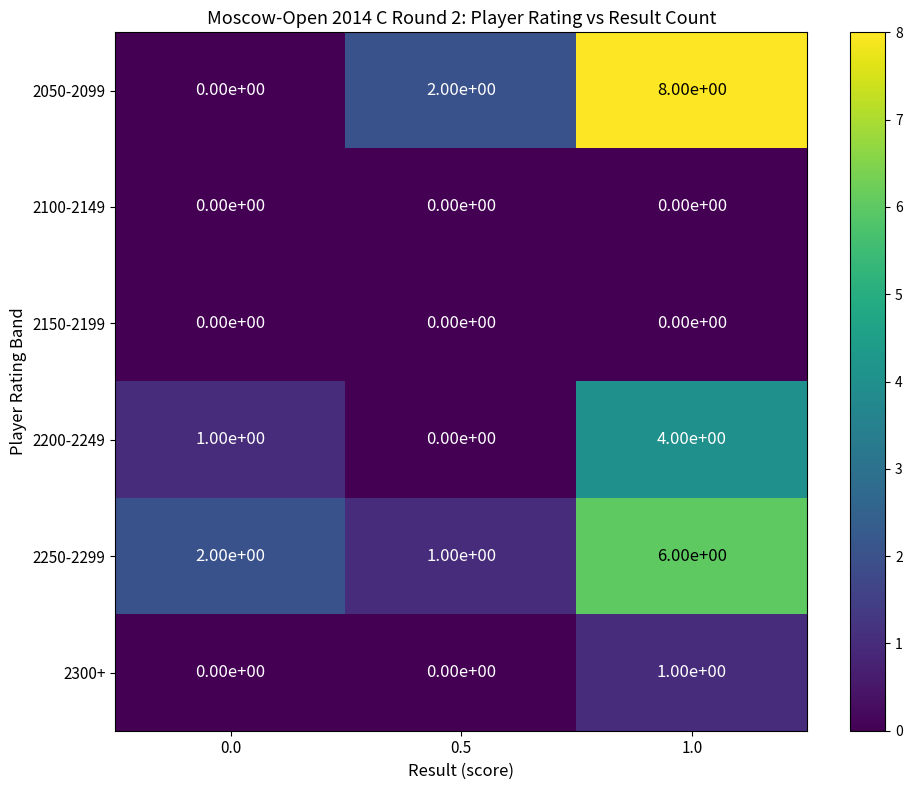

Count the number of data series in this chart.

6